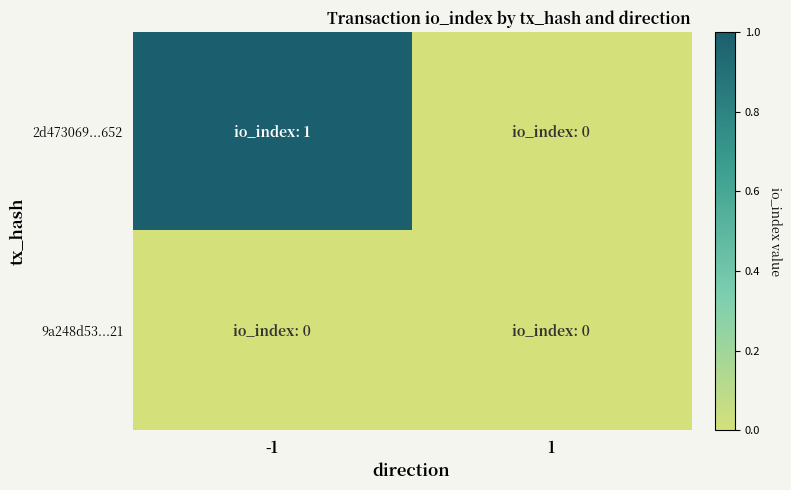

At which category does the chart reach its minimum across all series?

1